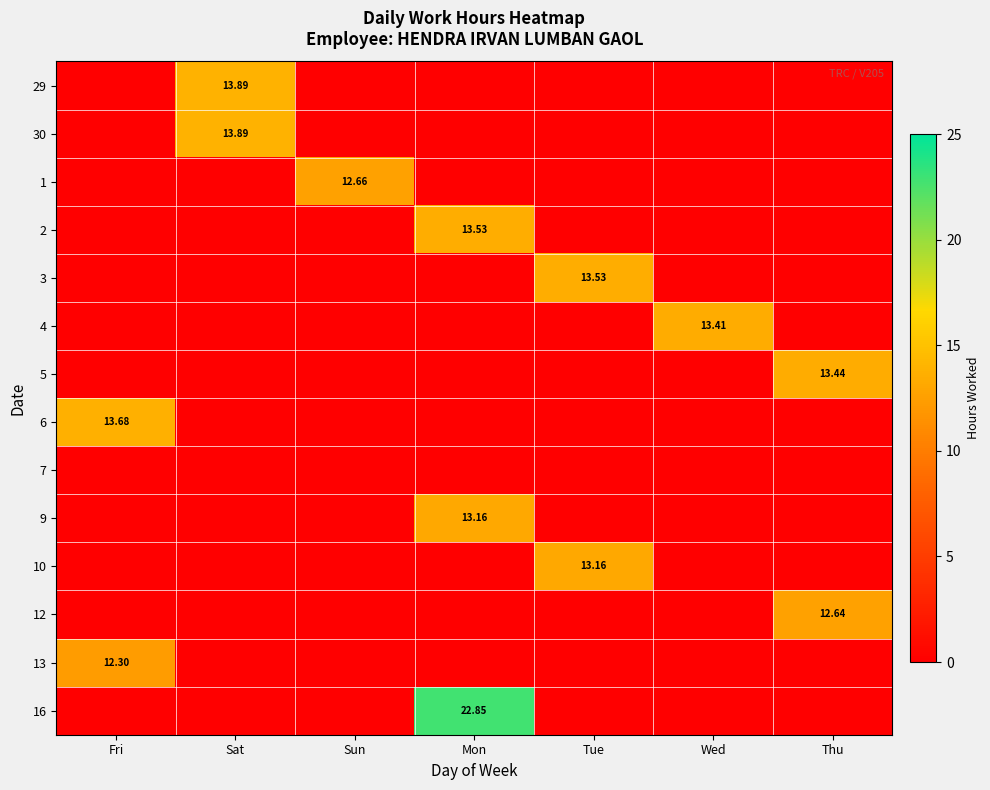

How many series are shown in this chart?

14